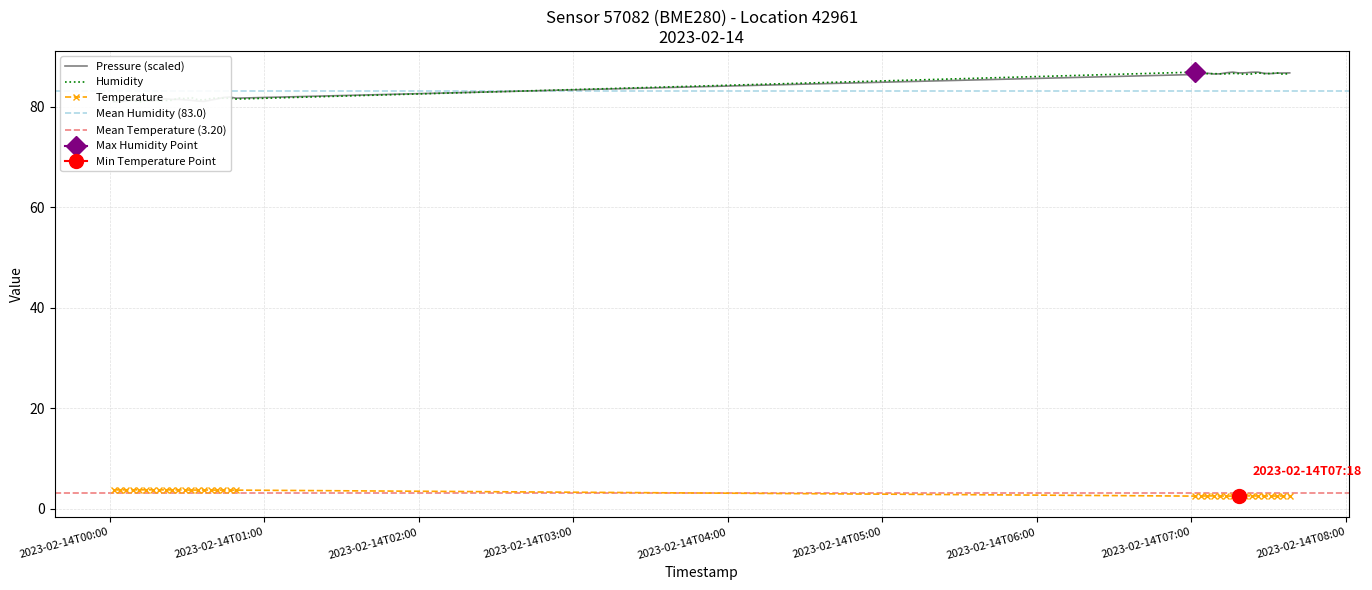

What is the difference between the highest and lowest values at 2023-02-14T07:01:13?

84.4